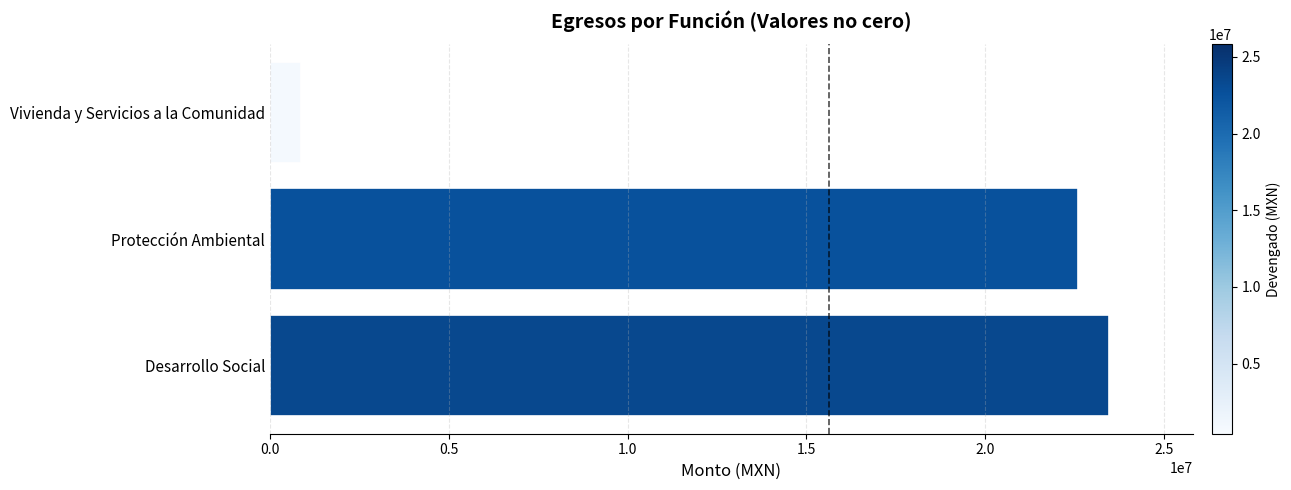

Approximately how many times larger is the value at Desarrollo Social compared to Vivienda y Servicios a la Comunidad?

27.0